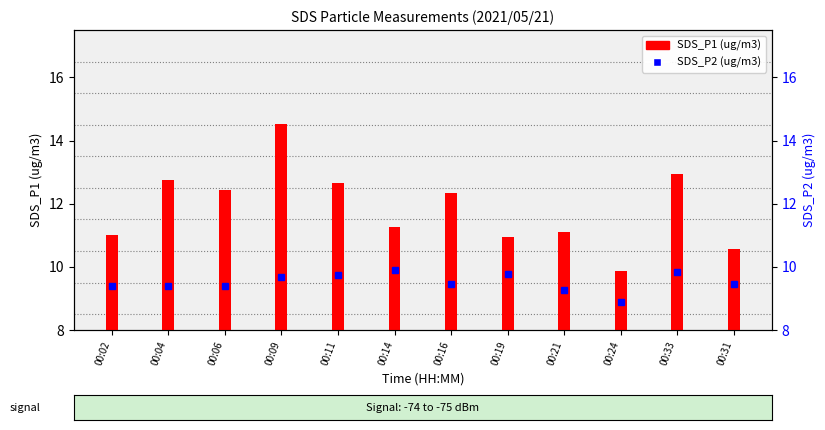

Rank the categories by value from highest to lowest.

00:09, 00:33, 00:04, 00:11, 00:06, 00:16, 00:14, 00:21, 00:02, 00:19, 00:31, 00:24